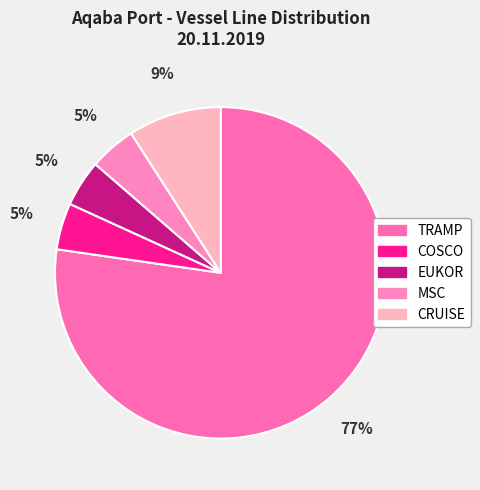

What percentage is NOT represented by MSC?

95.5%